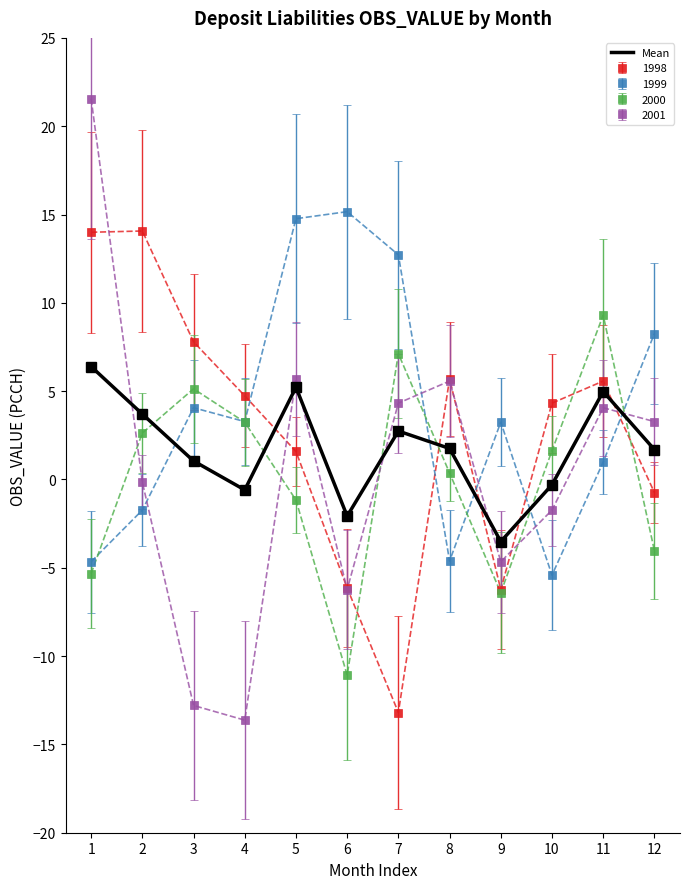

Which series has the widest spread of values?

2001